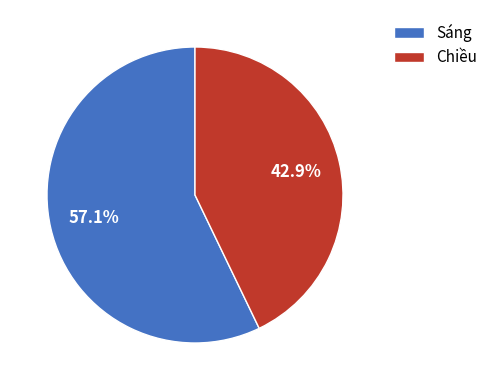

Is there any slice that represents more than half of the pie?

Yes